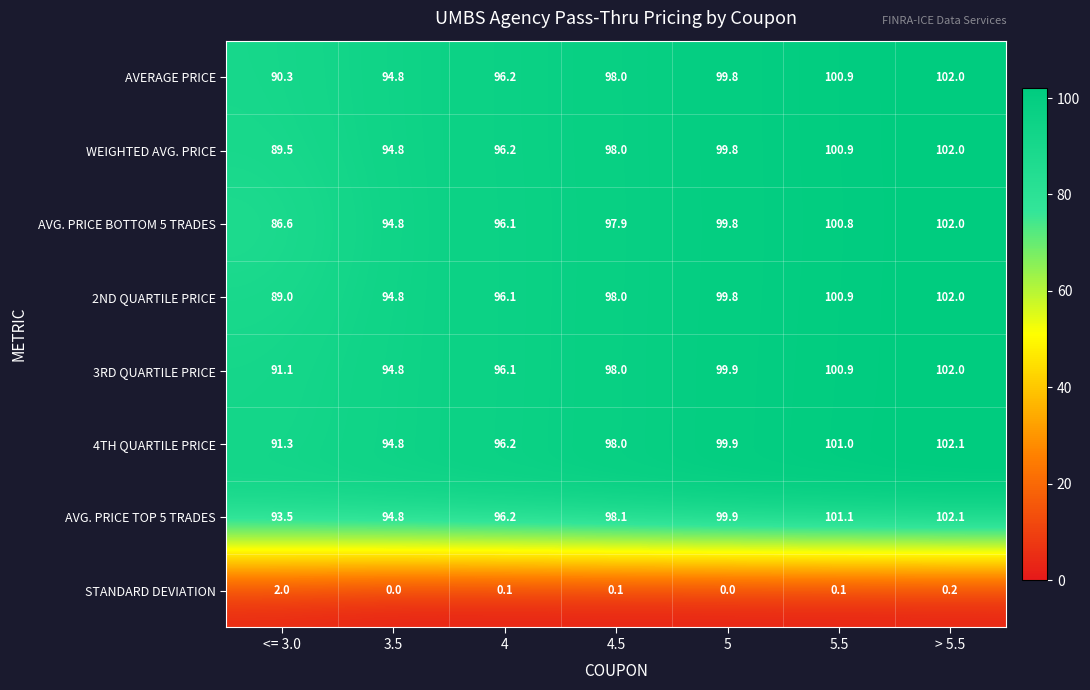

Which series has the largest total across all categories?

AVG. PRICE TOP 5 TRADES